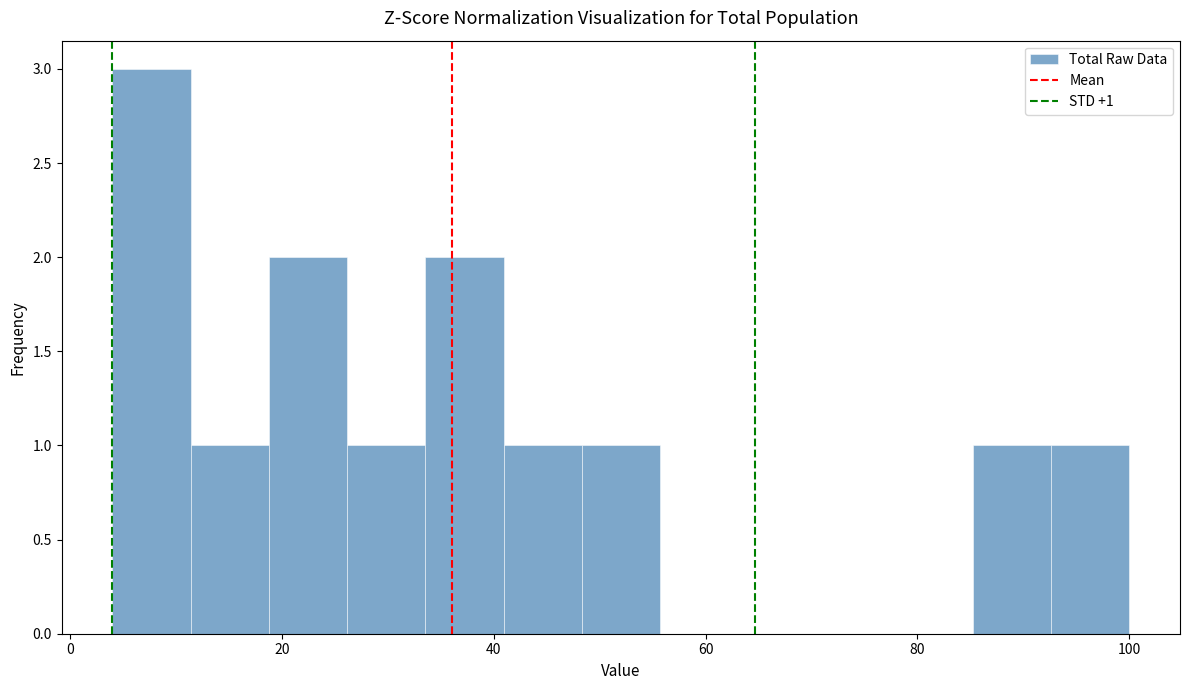

Read against the x-axis, roughly where is the centre of the tallest bar?

8